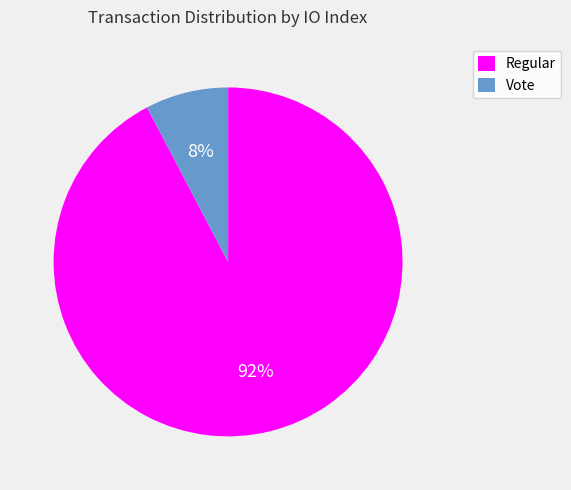

How many segments does this pie chart have?

2